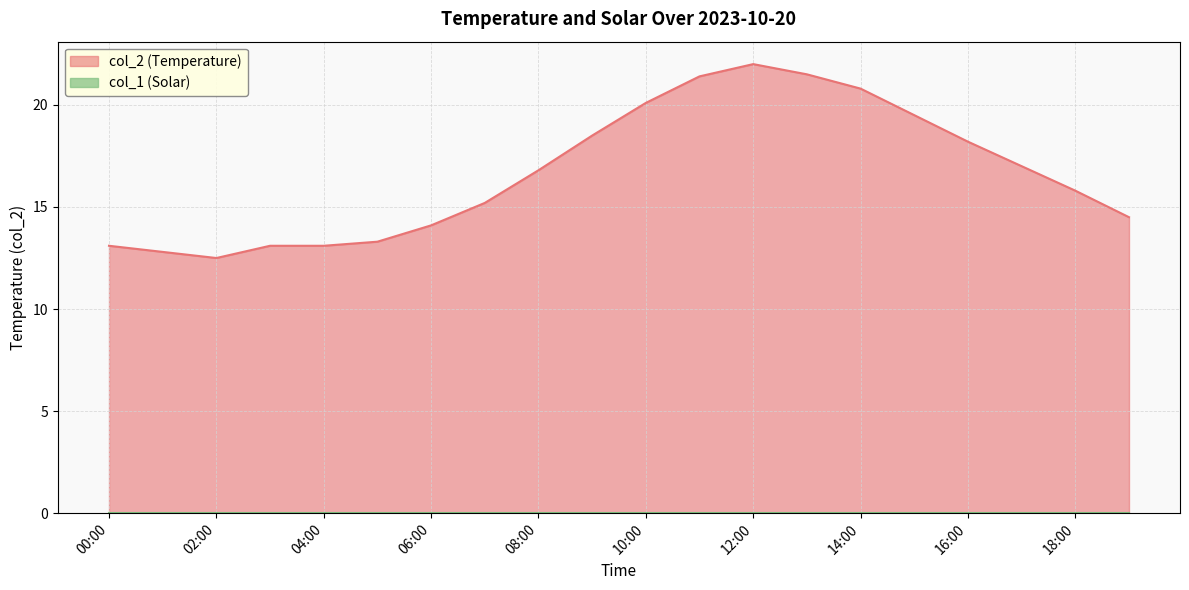

How many distinct data groups are displayed?

2